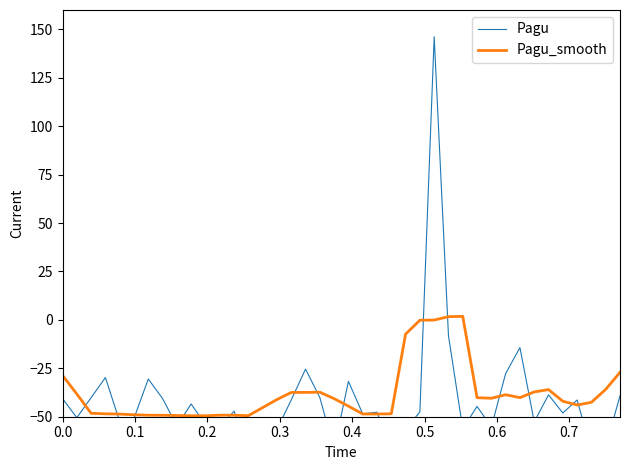

True or false: Pagu has a value of -18.5 at 36.

False